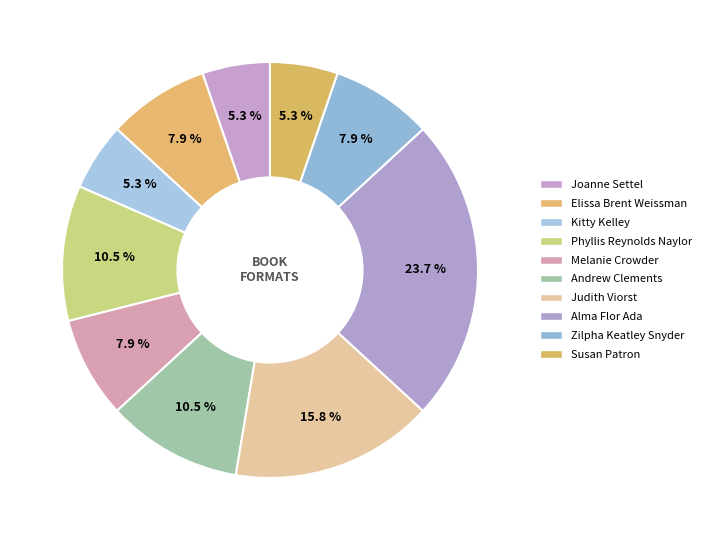

Count the number of slices in the pie.

10